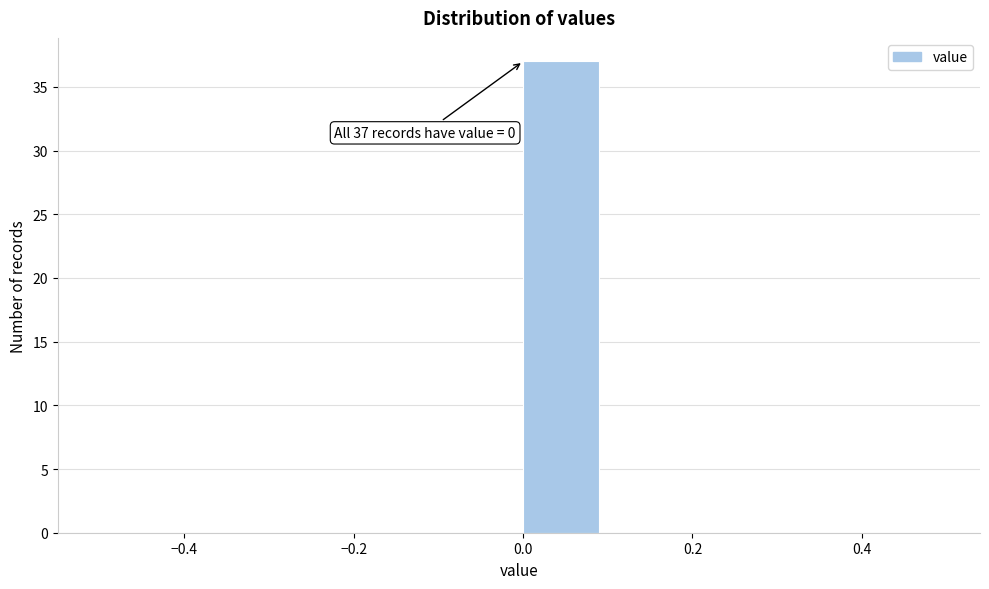

Over which range of the x-axis is the bar tallest?

0.0 to 0.1